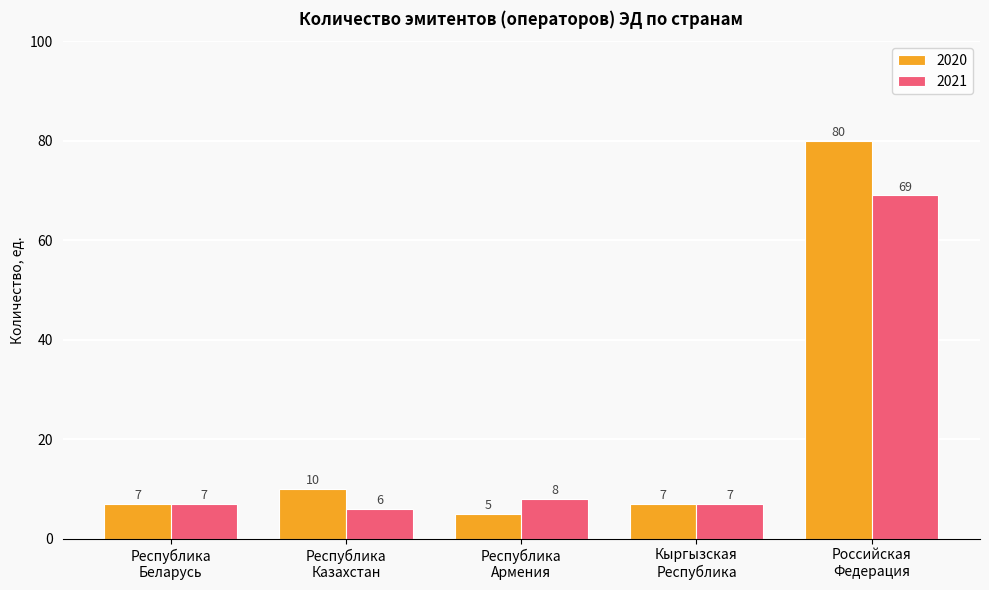

Which series has the widest spread of values?

2020